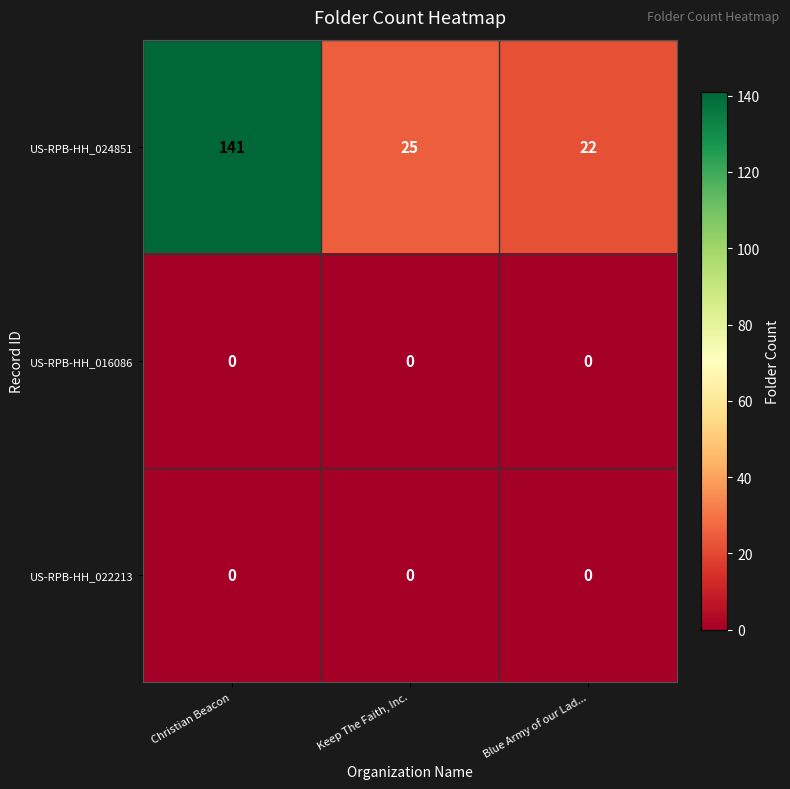

Which series changed the most between Christian Beacon and Keep The Faith, Inc.?

US-RPB-HH_024851